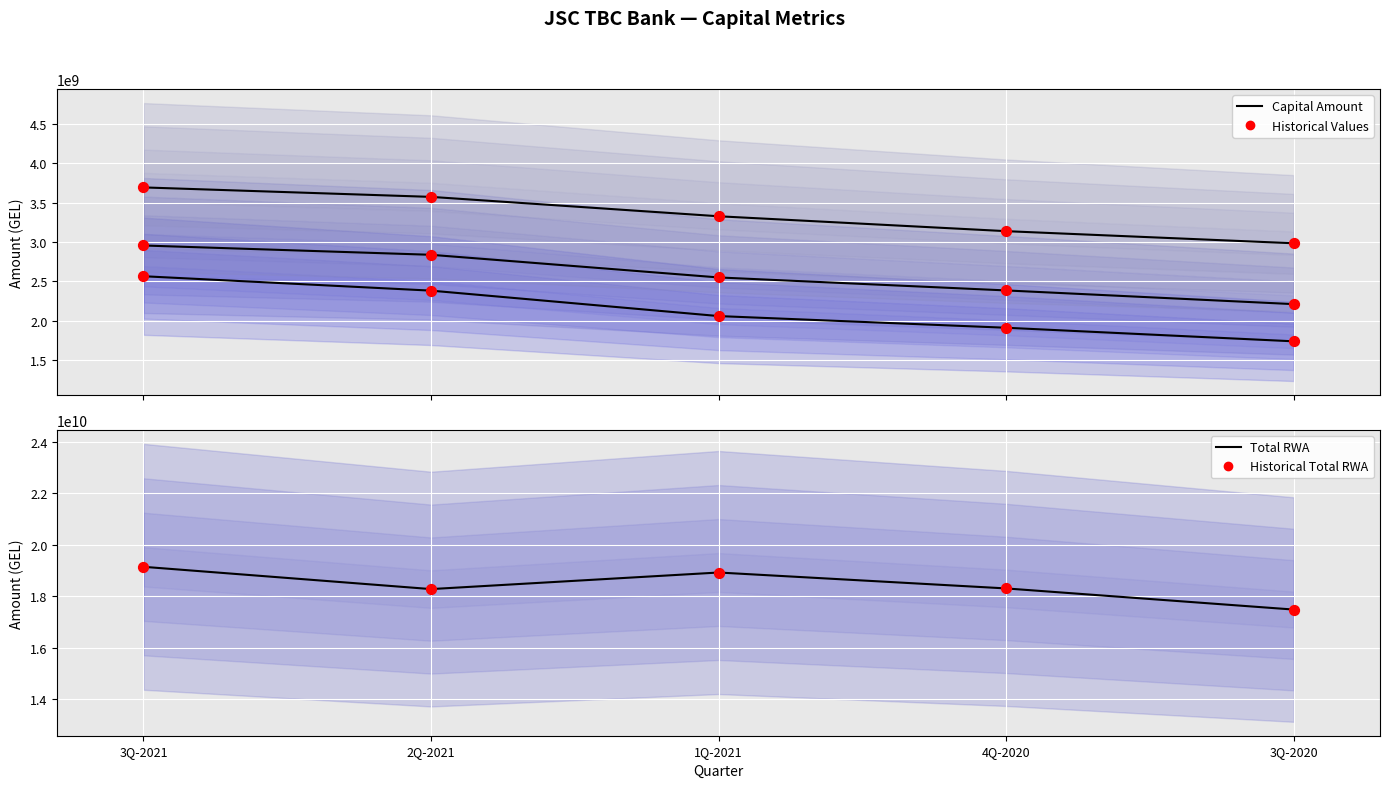

Which series reaches the maximum Y coordinate?

Total RWA